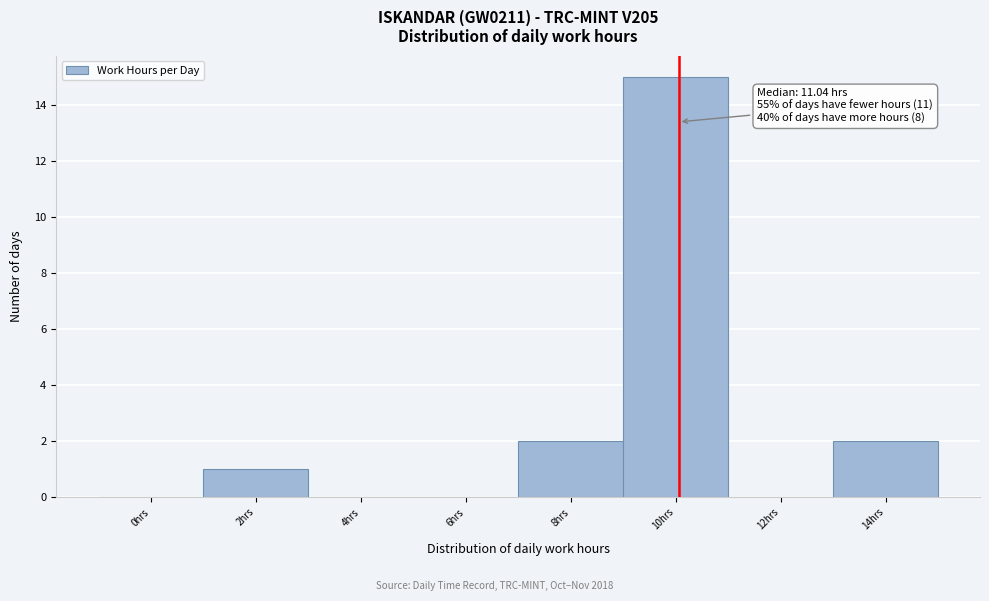

Reading right to left, what are all the values shown in this chart?

14hrs=2	12hrs=0	10hrs=15	8hrs=2	6hrs=0	4hrs=0	2hrs=1	0hrs=0